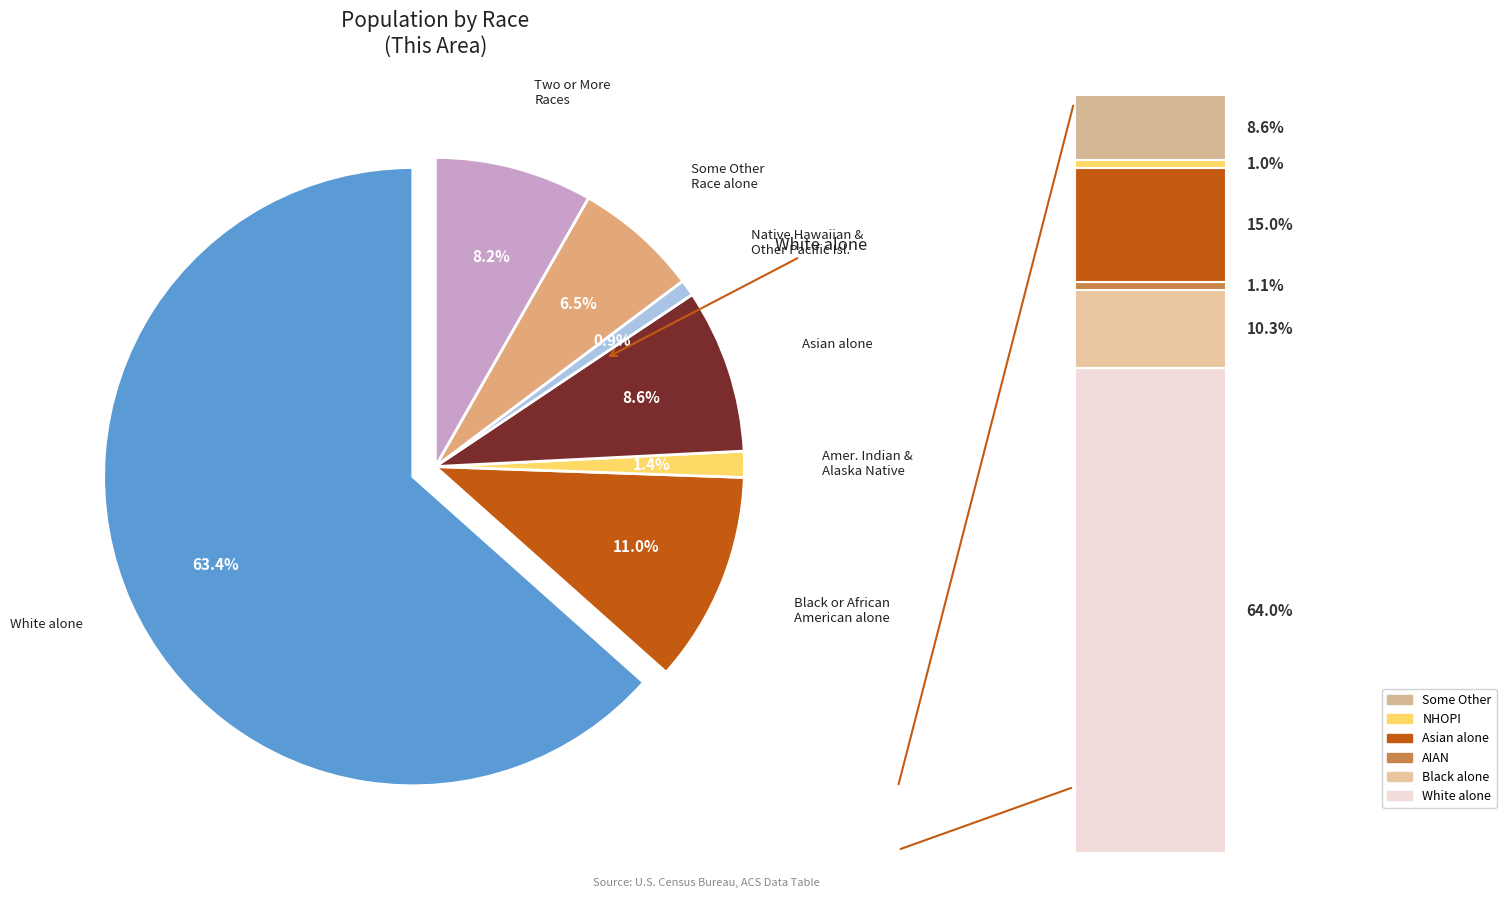

Count the number of slices in the pie.

7